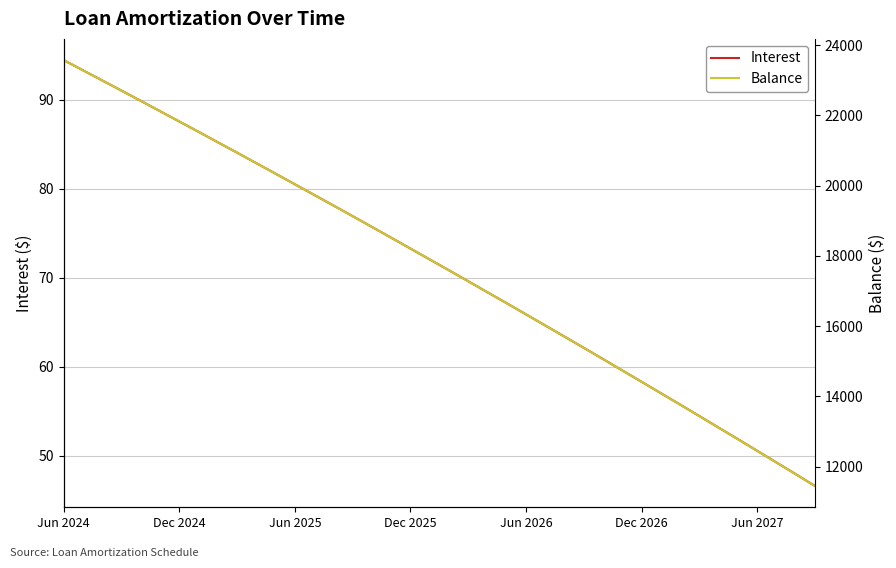

Is it true that Interest equals 65.9 at Jun 2026?

True